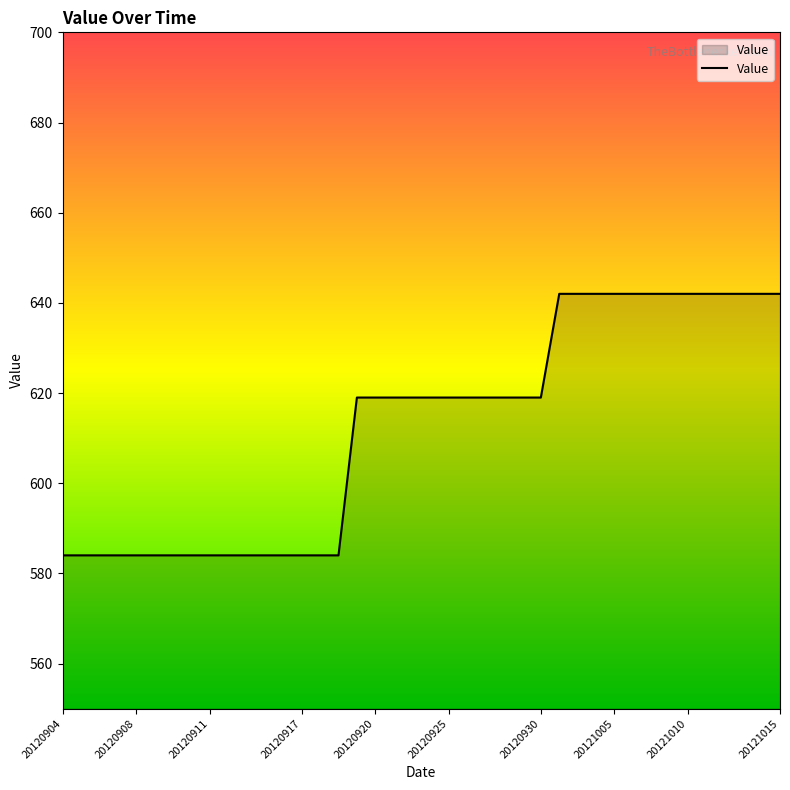

What is the difference between the maximum and minimum values?

58